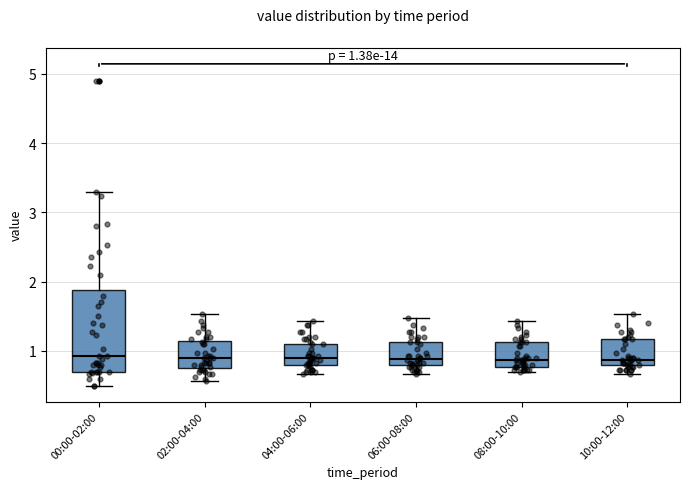

Which box is the tallest, from its lower edge to its upper edge?

00:00-02:00